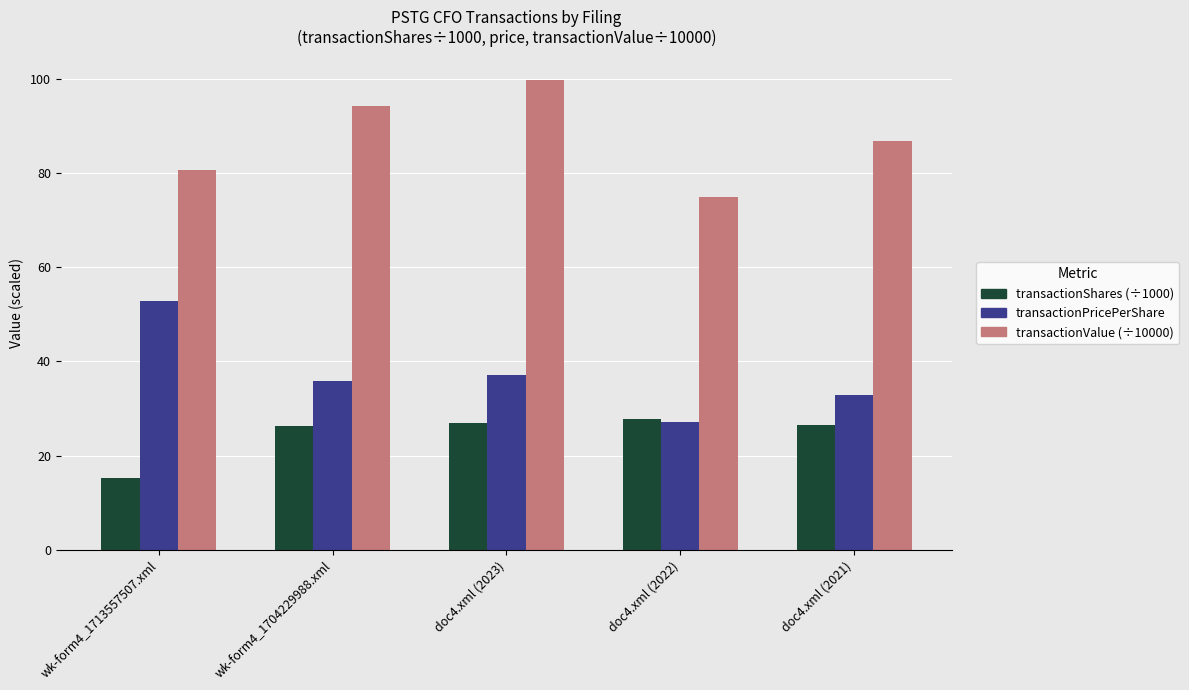

What is the lowest value of the transactionShares (÷1000) series?

15.3